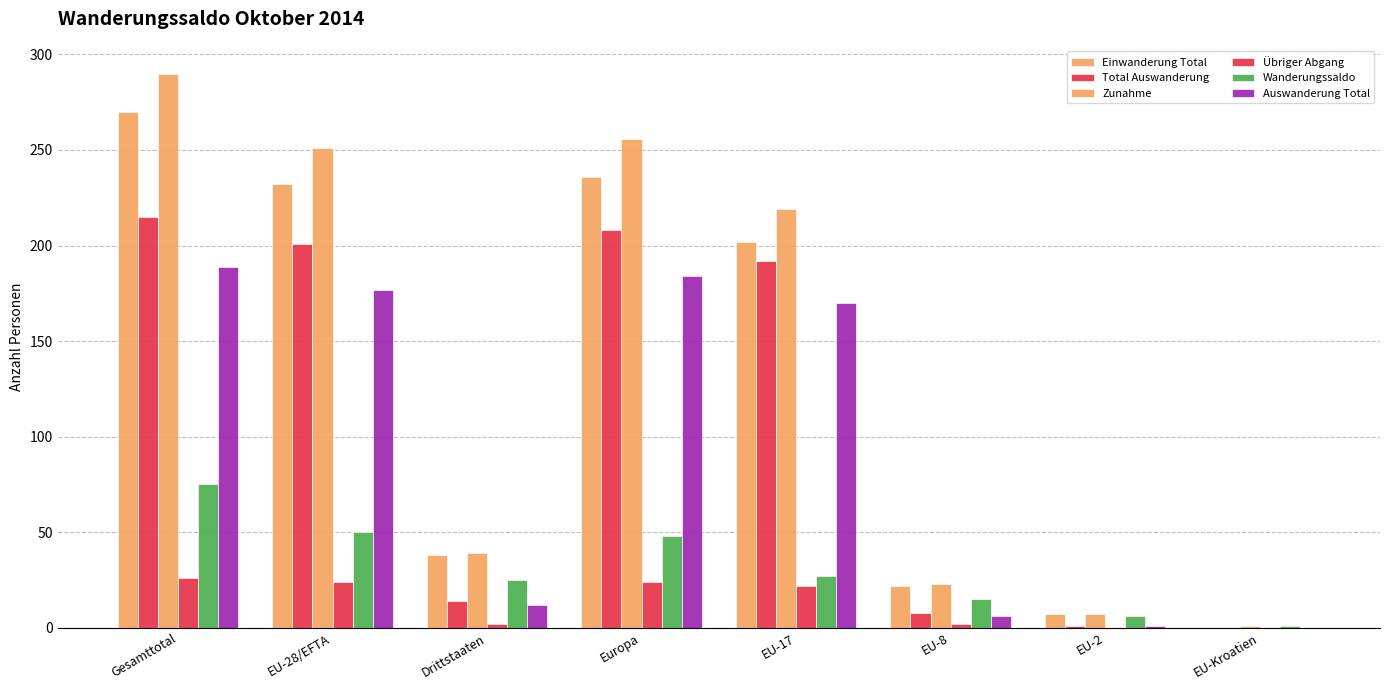

What position from the left is EU-2?

7